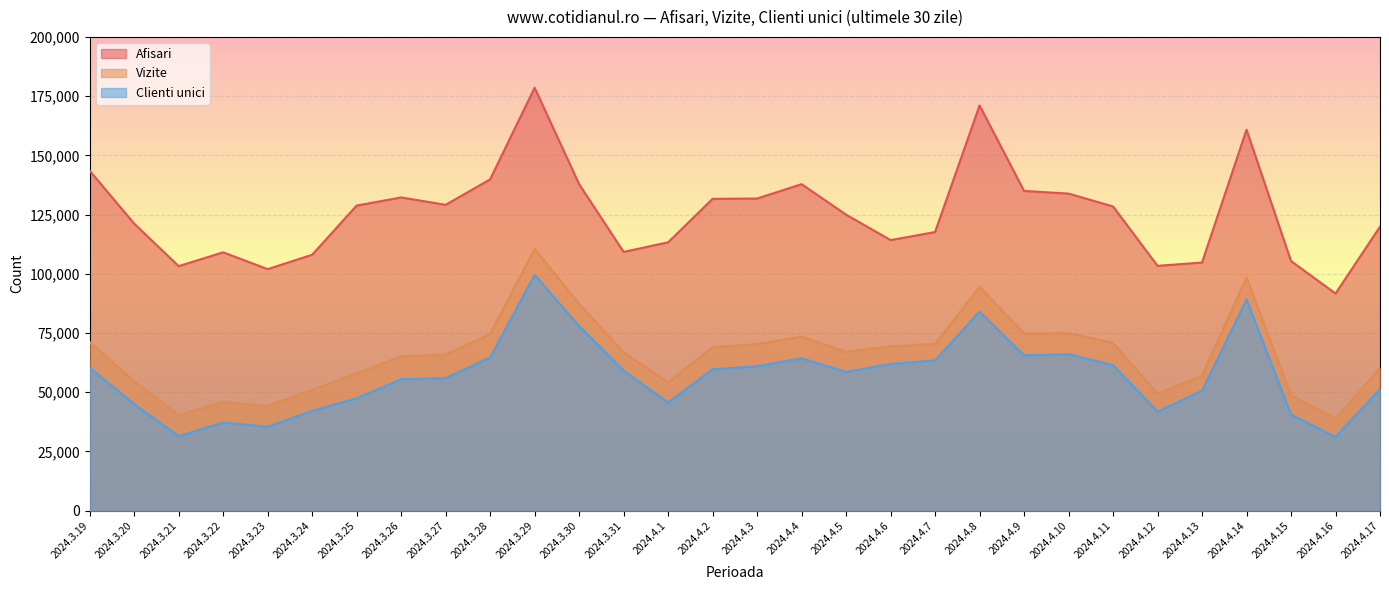

At how many categories does at least one series exceed 127887?

15